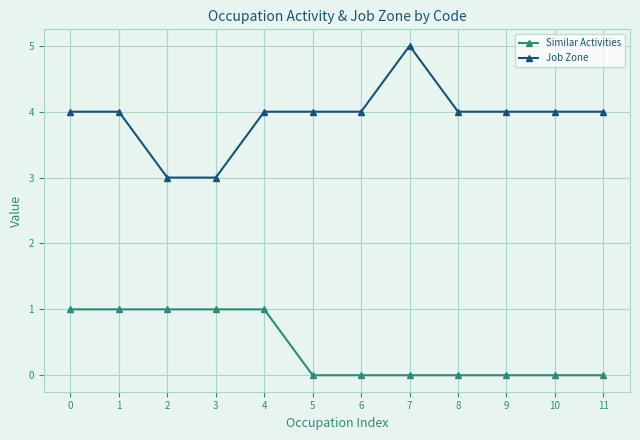

How many lines are shown in the chart?

2